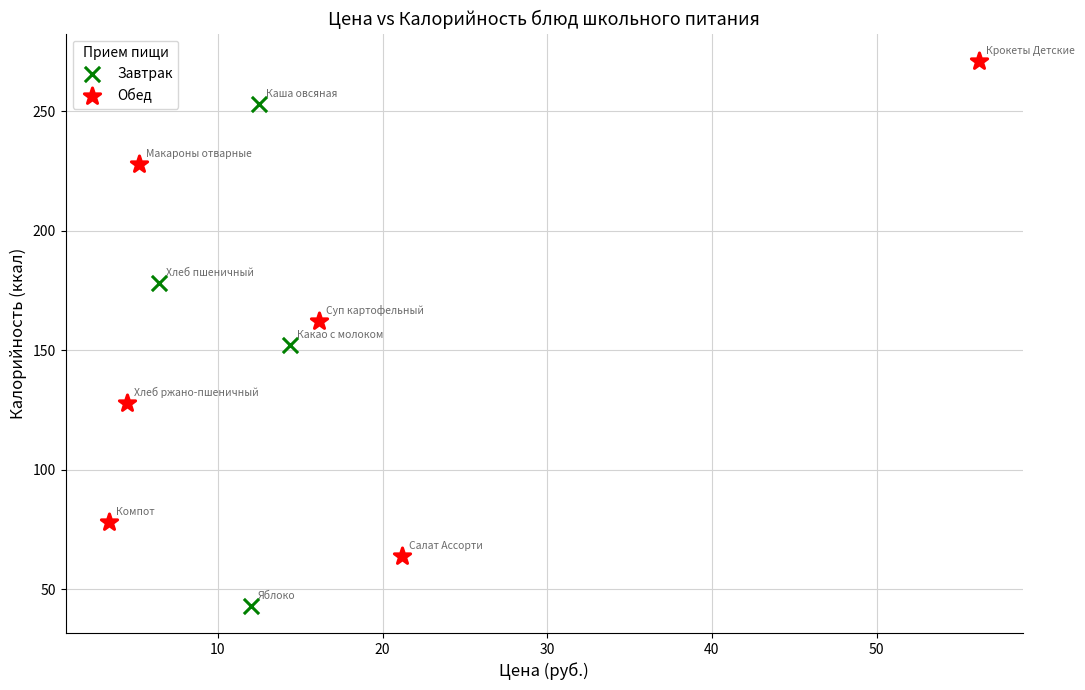

Which series contains the highest Y value?

Обед